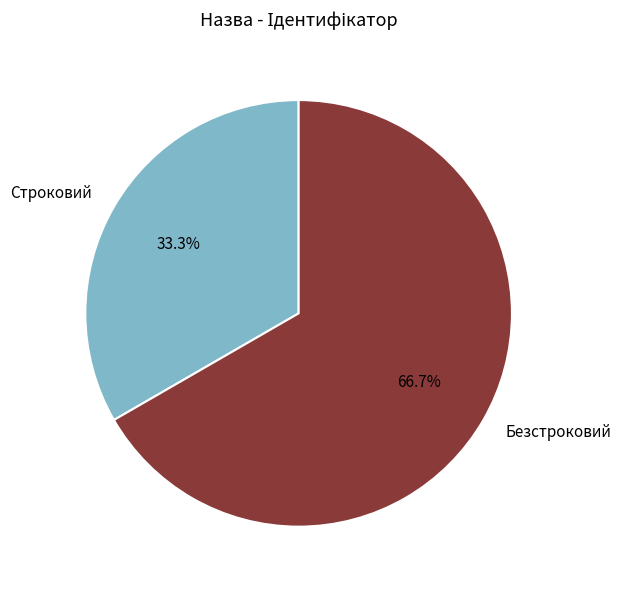

Is it true that Безстроковий is 52% of the pie?

False